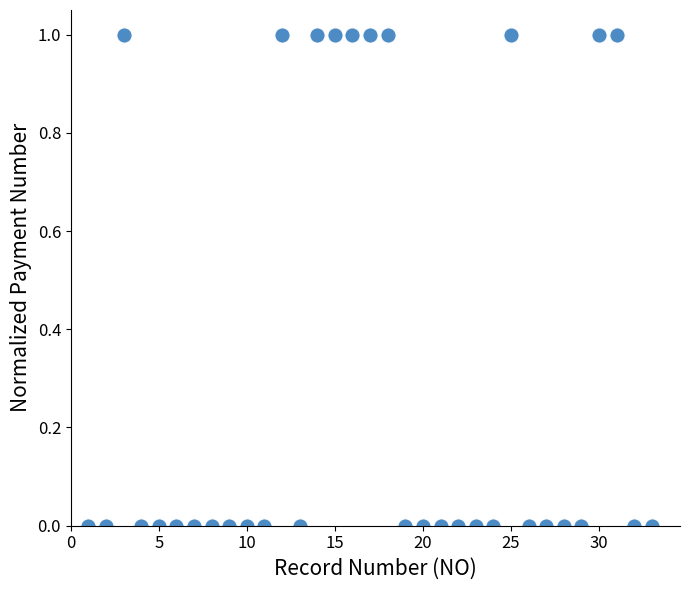

What is the range of Y values (max minus min)?

1.0